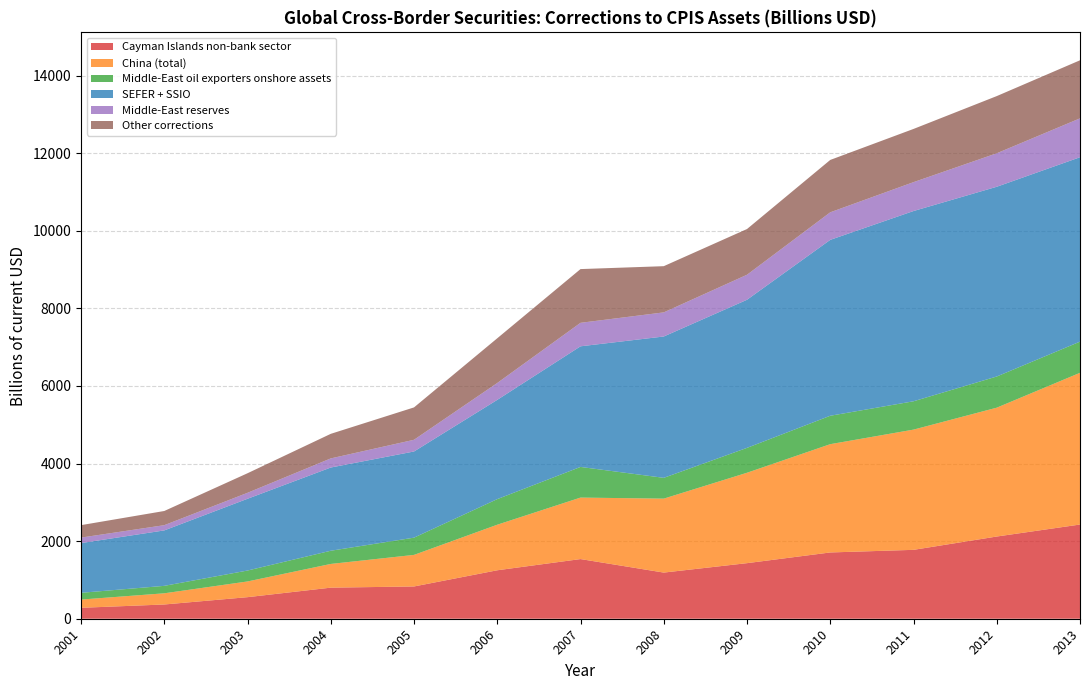

Reading left to right, list all the values displayed in this chart.

Cayman Islands non-bank sector: 2001=281.6	2002=367.2	2003=555.9	2004=801.1	2005=831.7	2006=1249.2	2007=1537.9	2008=1189.6	2009=1432.5	2010=1708.3	2011=1775.6	2012=2118.9	2013=2428.0
China (total): 2001=212.4	2002=288.2	2003=404.9	2004=611.3	2005=813.7	2006=1174.2	2007=1584.9	2008=1906.0	2009=2330.3	2010=2791.1	2011=3098.8	2012=3321.2	2013=3910.7
Middle-East oil exporters onshore assets: 2001=174.0	2002=192.0	2003=281.5	2004=340.1	2005=444.2	2006=659.8	2007=789.8	2008=536.0	2009=641.3	2010=732.4	2011=730.5	2012=803.6	2013=803.6
SEFER + SSIO: 2001=1281.8	2002=1429.1	2003=1849.8	2004=2145.0	2005=2221.1	2006=2558.4	2007=3109.4	2008=3643.1	2009=3817.5	2010=4533.9	2011=4903.5	2012=4890.6	2013=4753.1
Middle-East reserves: 2001=141.6	2002=134.8	2003=153.7	2004=235.0	2005=301.6	2006=435.1	2007=605.4	2008=621.5	2009=644.7	2010=710.1	2011=744.6	2012=863.3	2013=1002.4
Other corrections: 2001=320.8	2002=365.6	2003=504.3	2004=633.2	2005=834.7	2006=1152.5	2007=1385.1	2008=1191.0	2009=1178.5	2010=1350.0	2011=1371.4	2012=1473.8	2013=1496.4